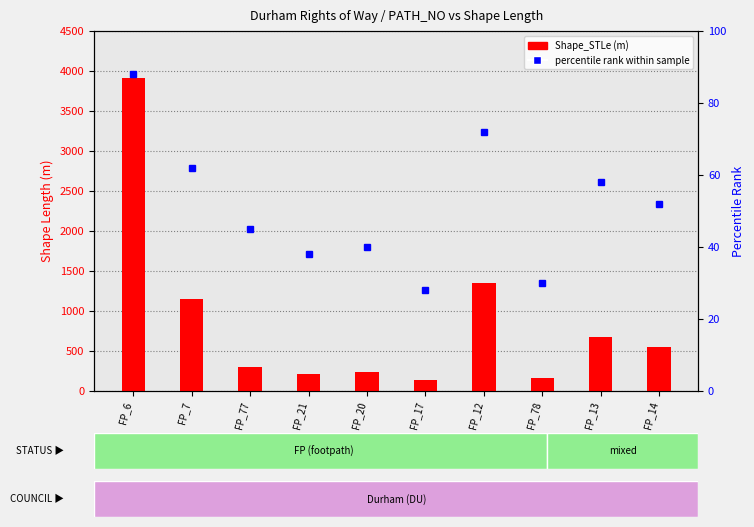

Is it true that Shape_STLe equals 672.0 at FP_13?

True